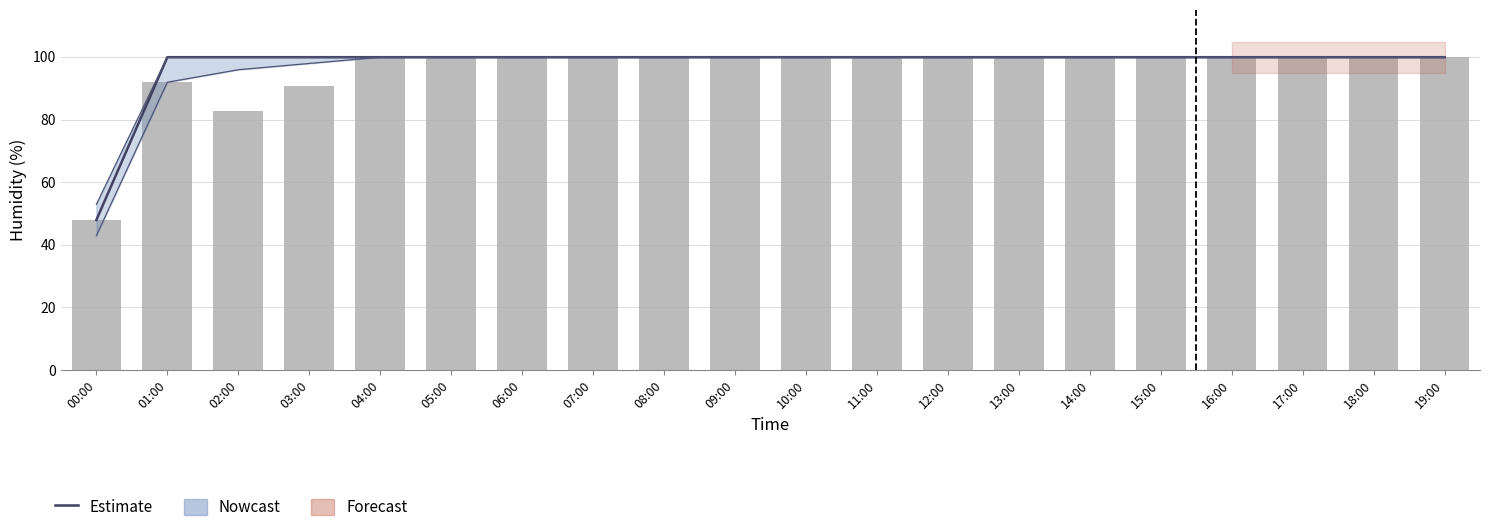

What position from the right is 06:00?

14